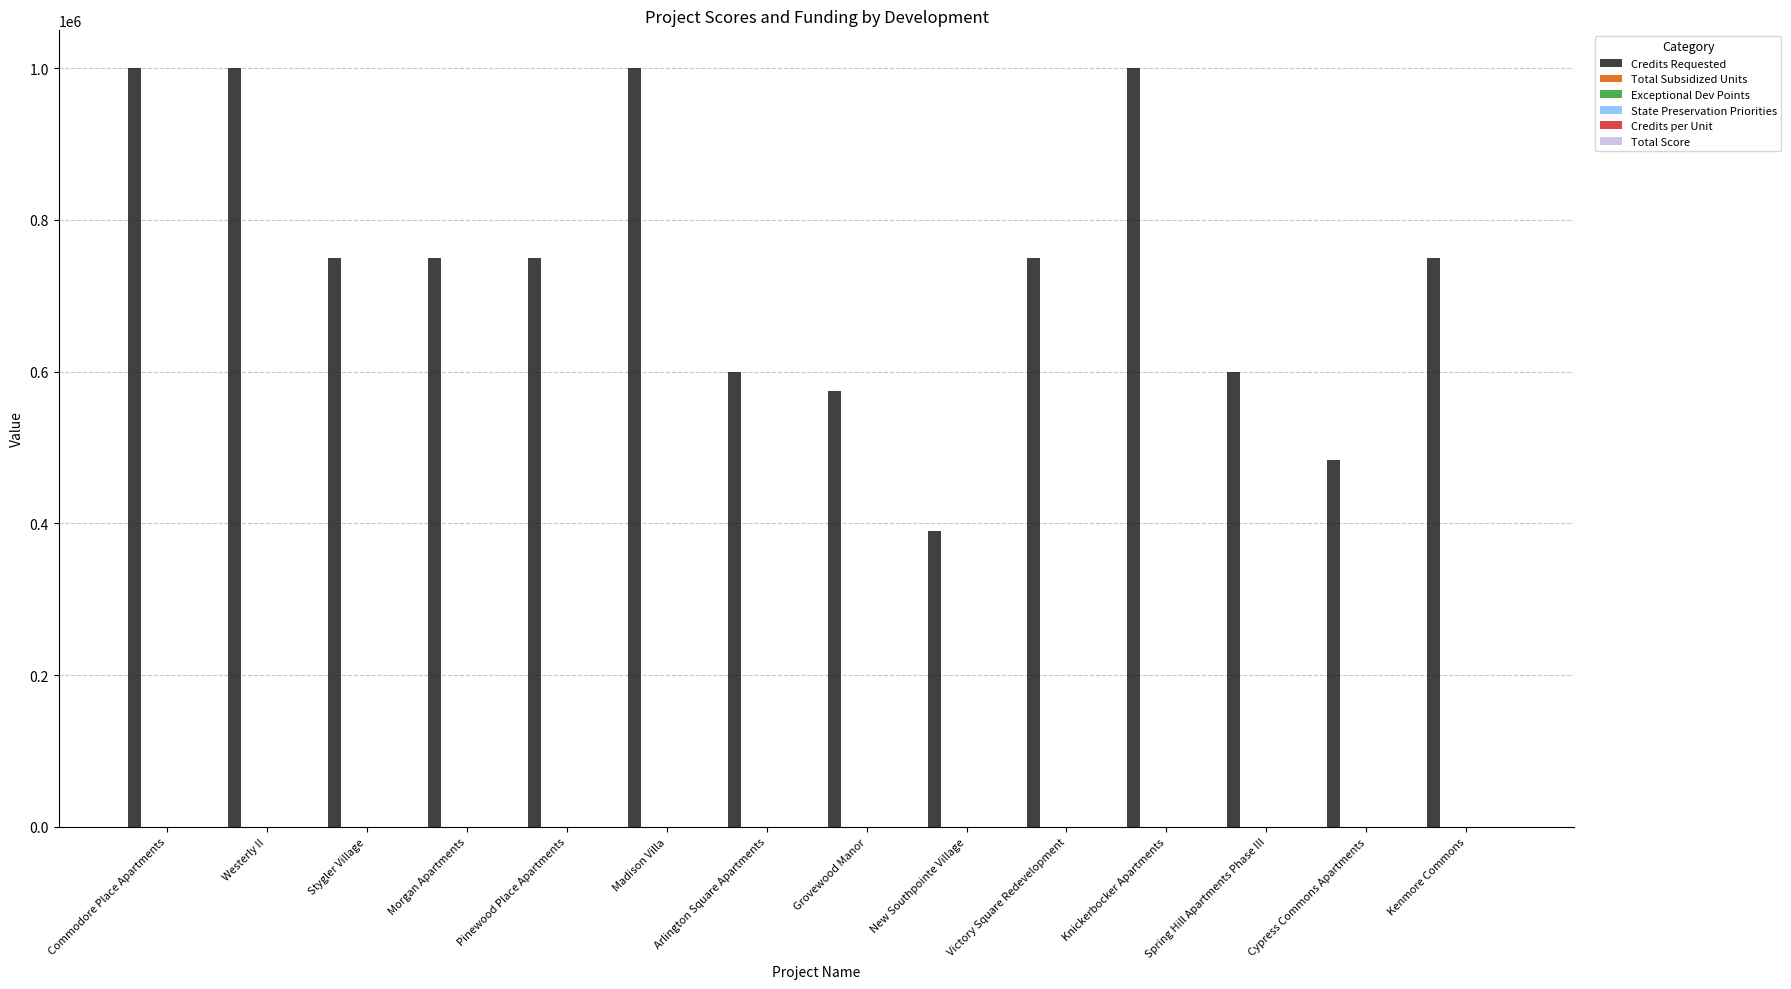

What is the greatest value displayed?

1000000.0